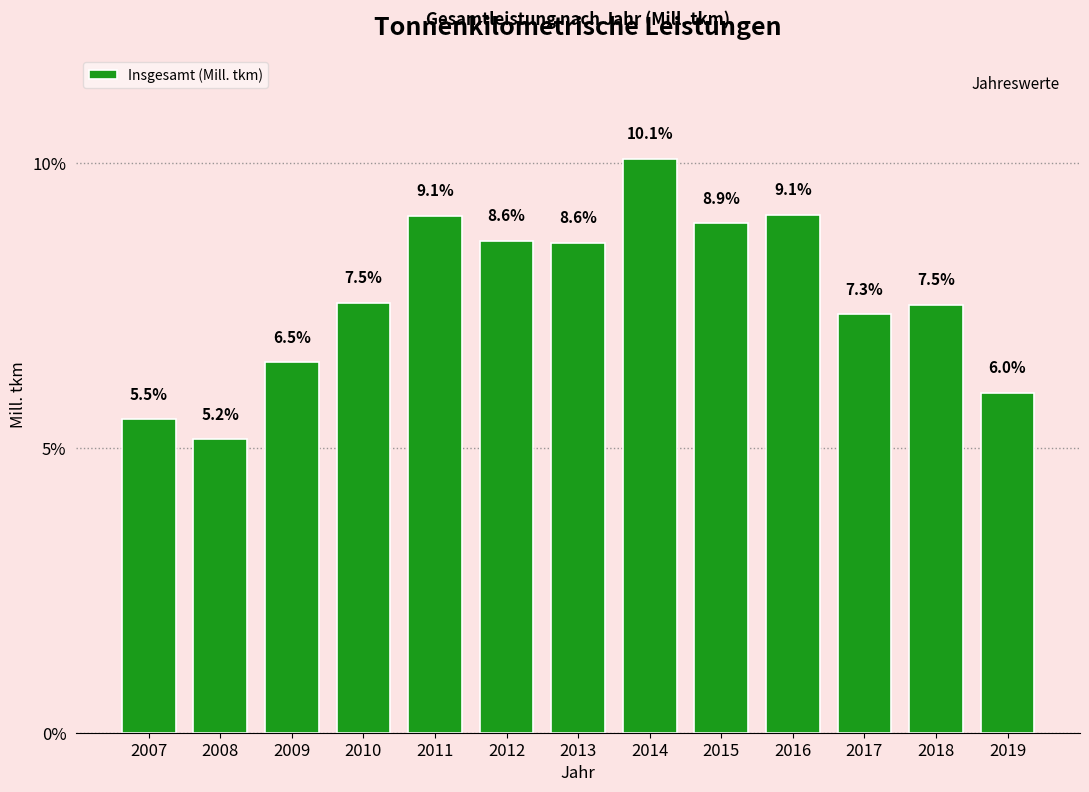

Reading left to right, what are all the values shown in this chart?

5.5	5.2	6.5	7.5	9.1	8.6	8.6	10.1	8.9	9.1	7.3	7.5	6.0